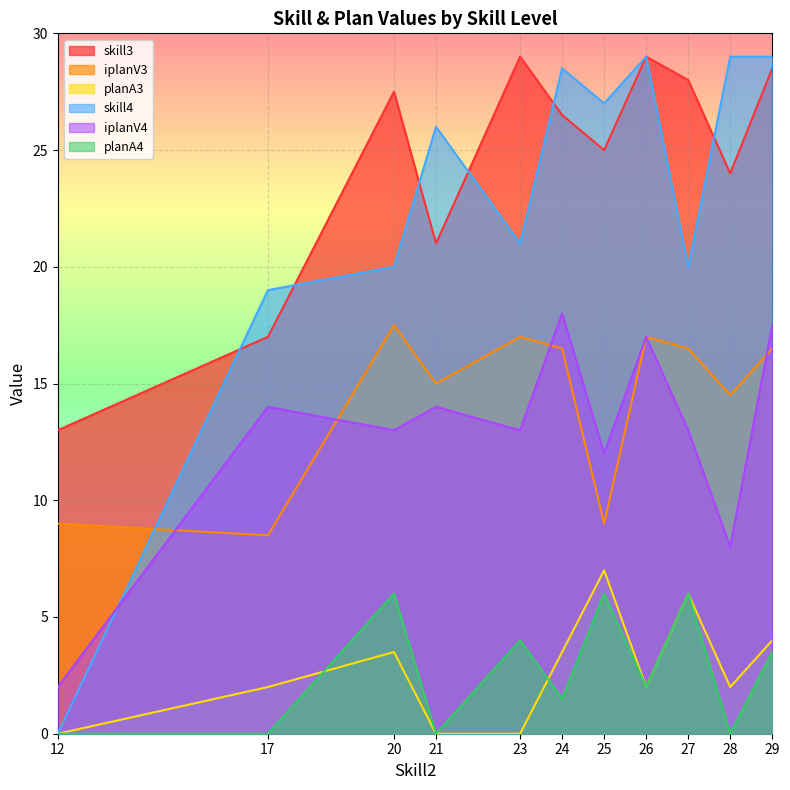

Where is iplanV4 nearest to the value 10?

25